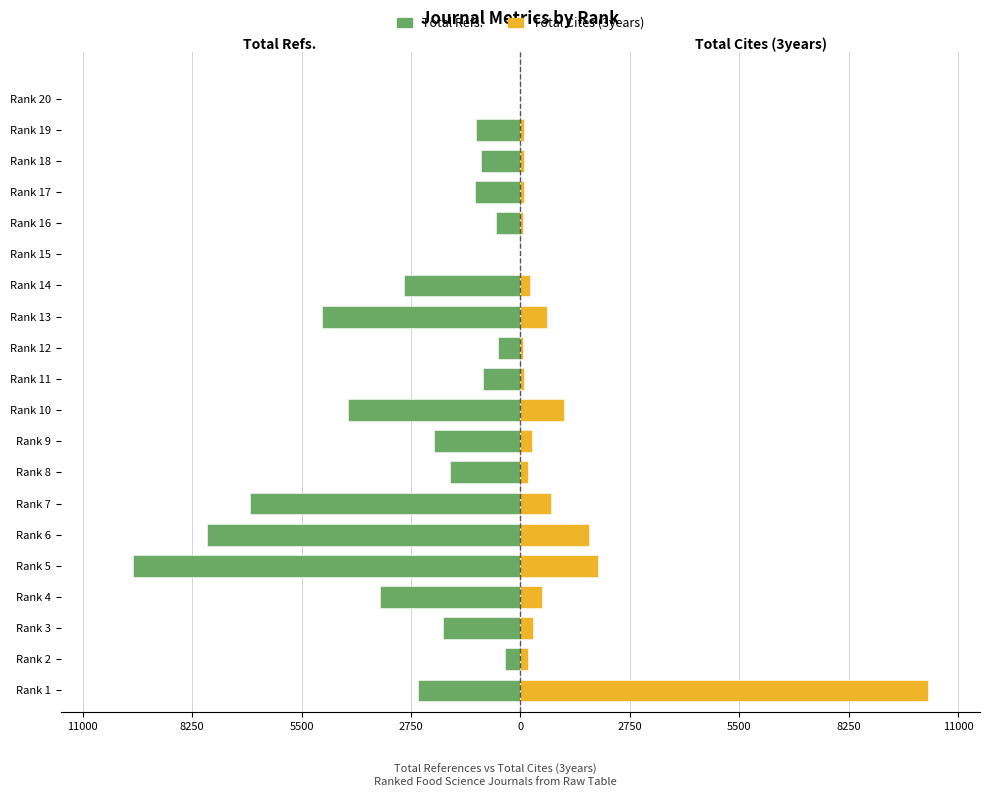

What is the maximum value shown in the chart?

10236